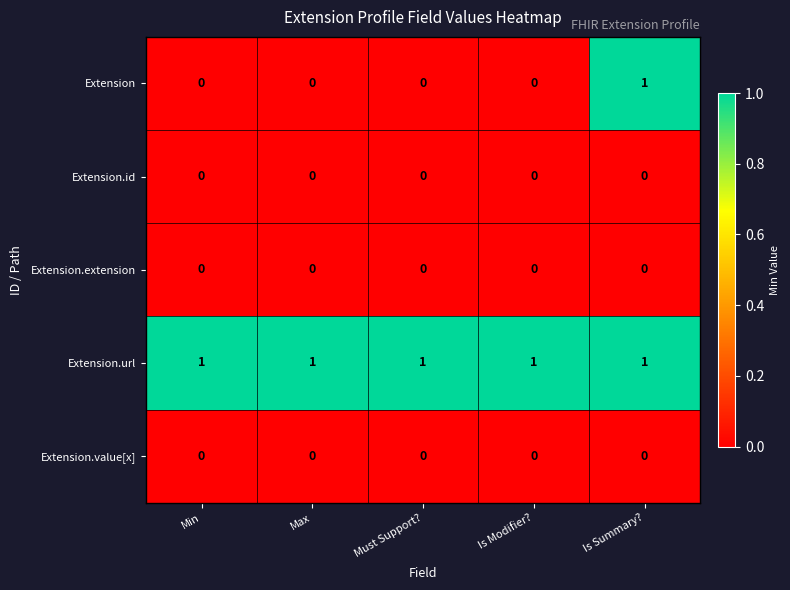

Is the value of Extension at Must Support? greater than the value of Extension.url at Min?

No